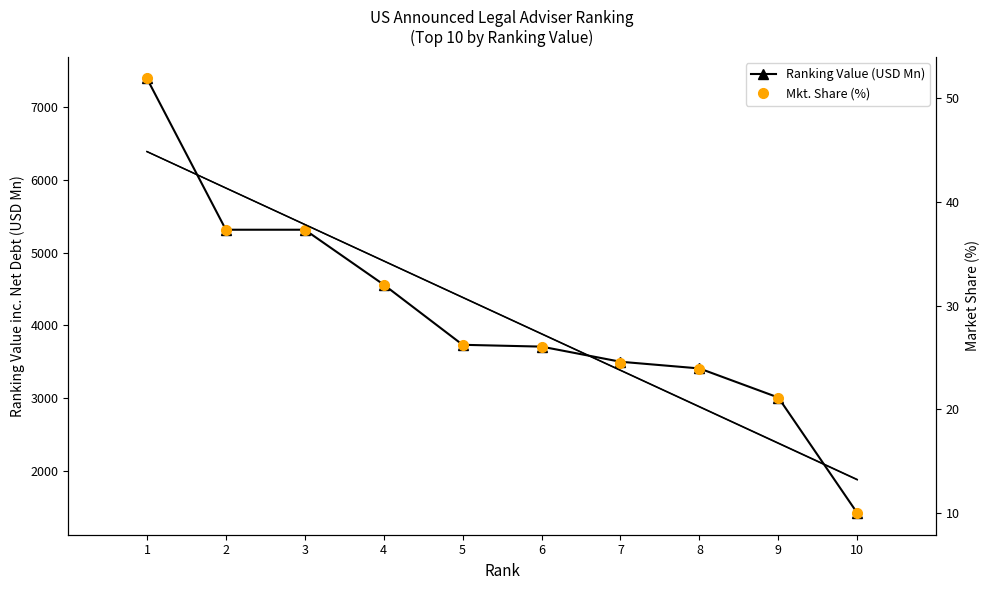

Rank the series at 4 from lowest to highest value.

Mkt. Share (%), Ranking Value (USD Mn)